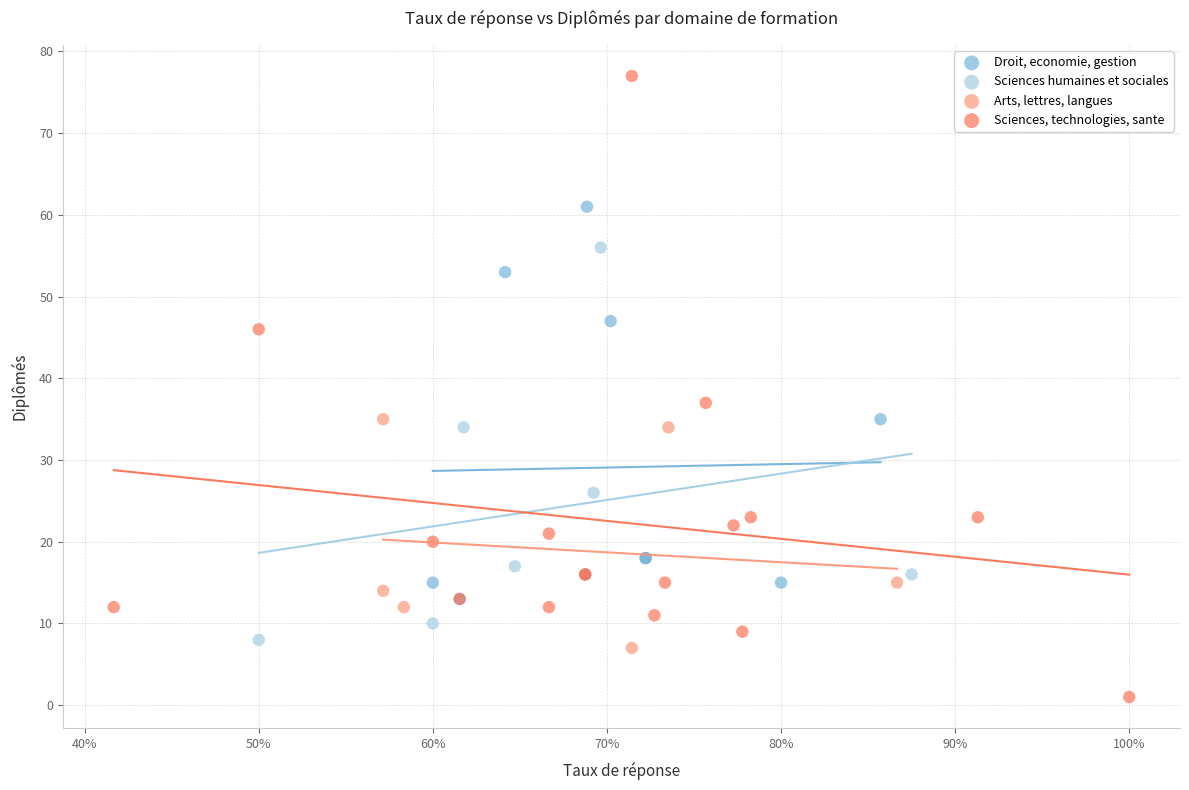

Which series reaches the minimum Y coordinate?

Sciences, technologies, sante